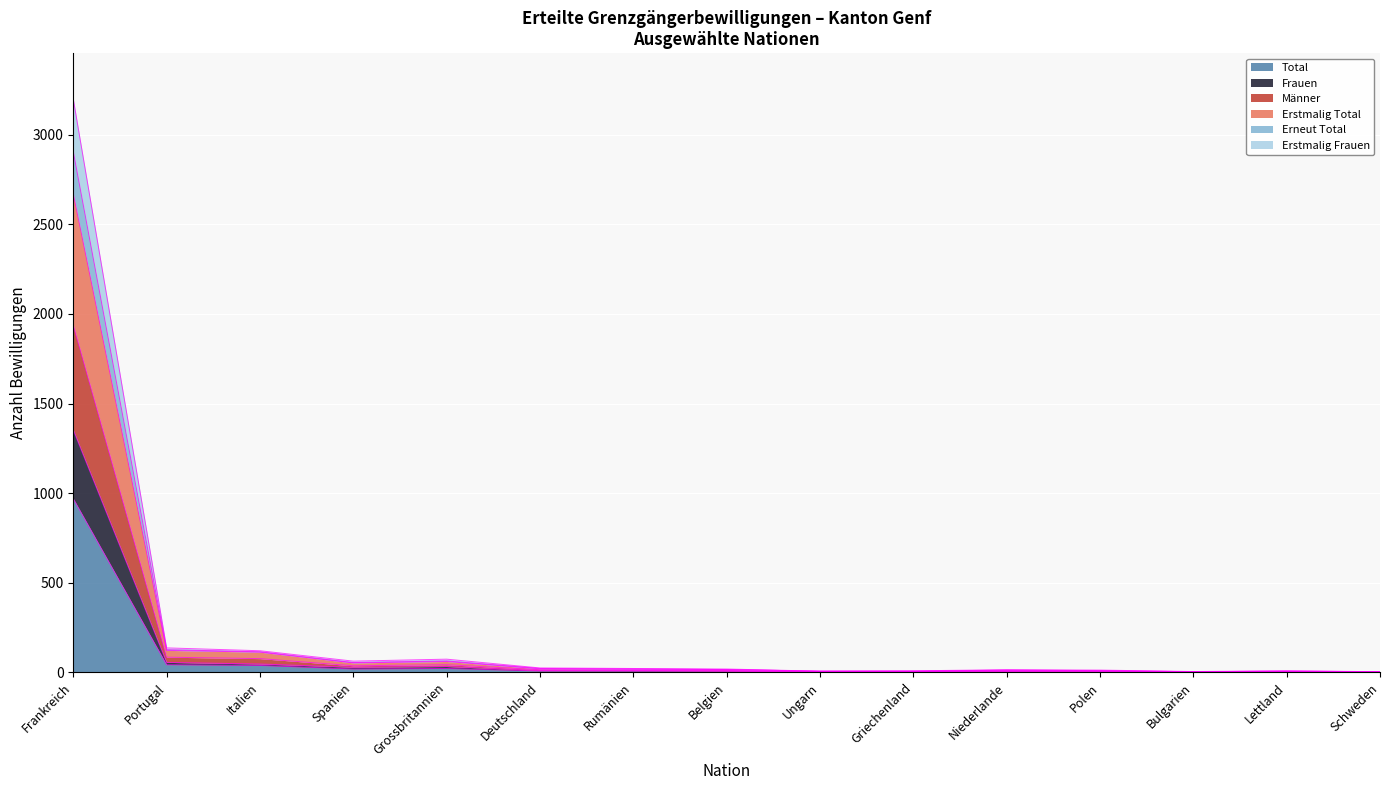

What is the difference between the Erstmalig Total values at Bulgarien and Ungarn?

2